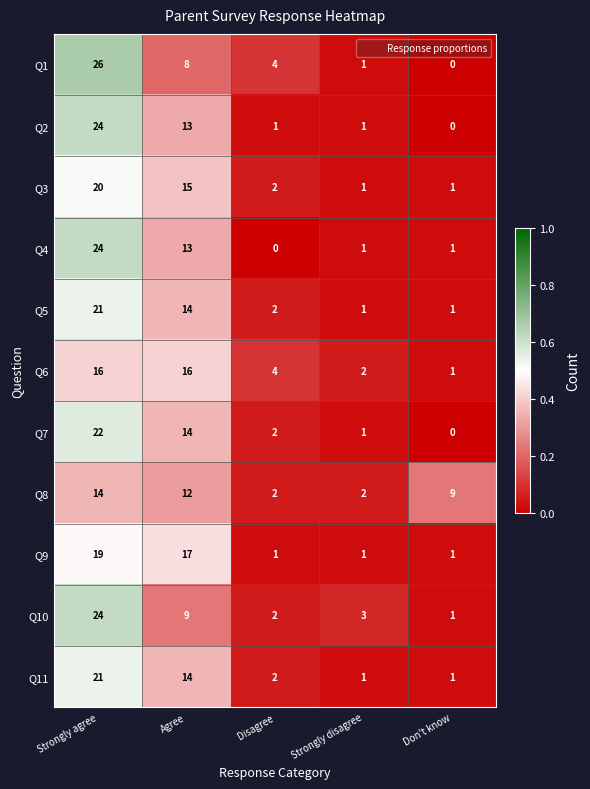

Which series changed the most between Disagree and Strongly disagree?

Q1